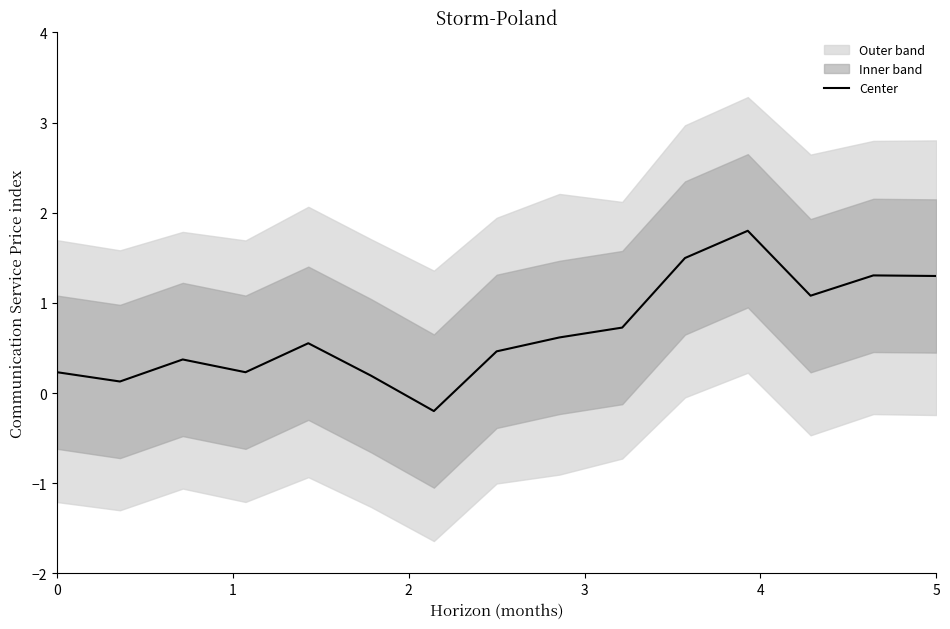

The value of Center at 5 is 0.8. True or false?

False